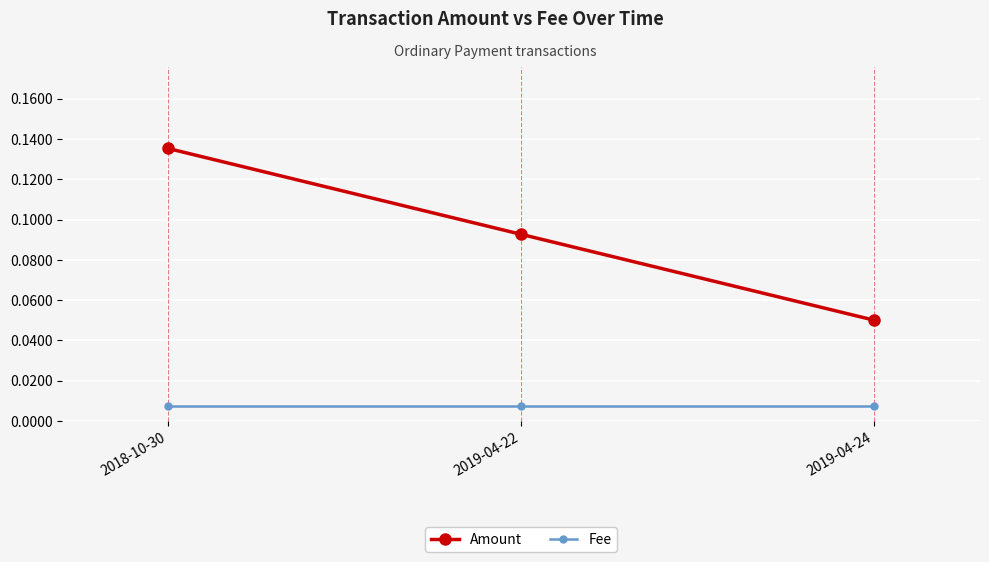

How many distinct data groups are displayed?

2